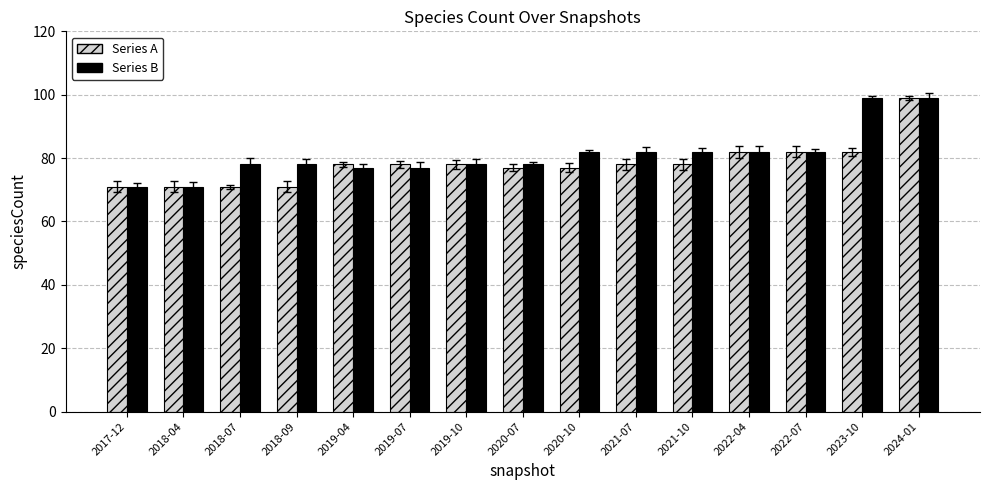

At which category is the sum across all series the highest?

2024-01